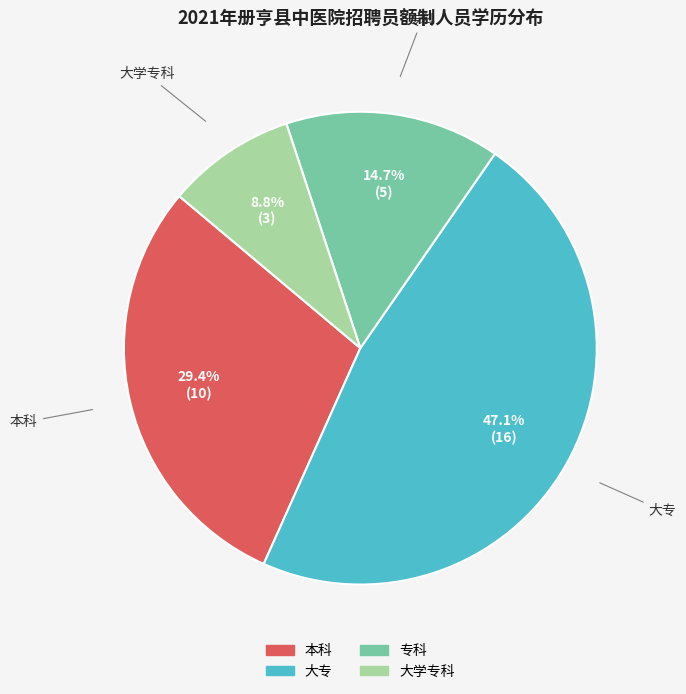

To the nearest percent, what is the difference between the largest and smallest slice percentages?

38%